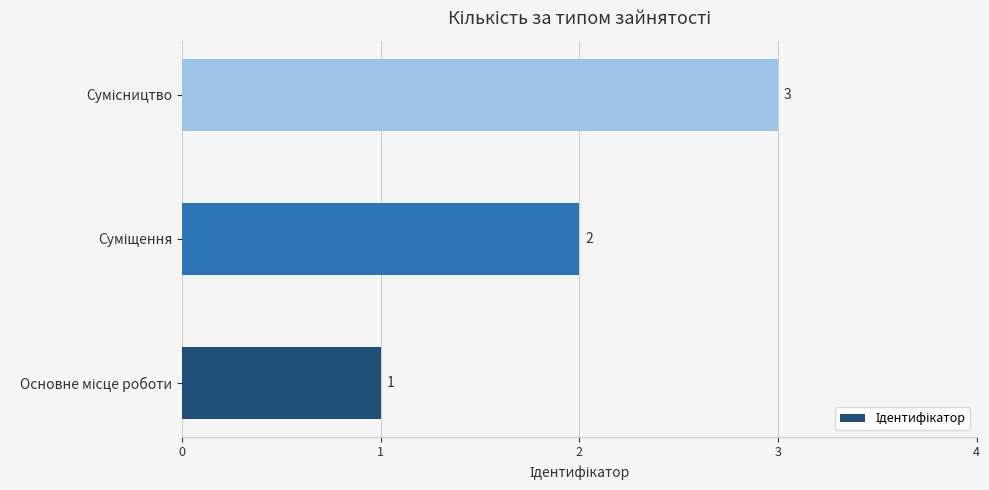

What is the sum of all values?

6